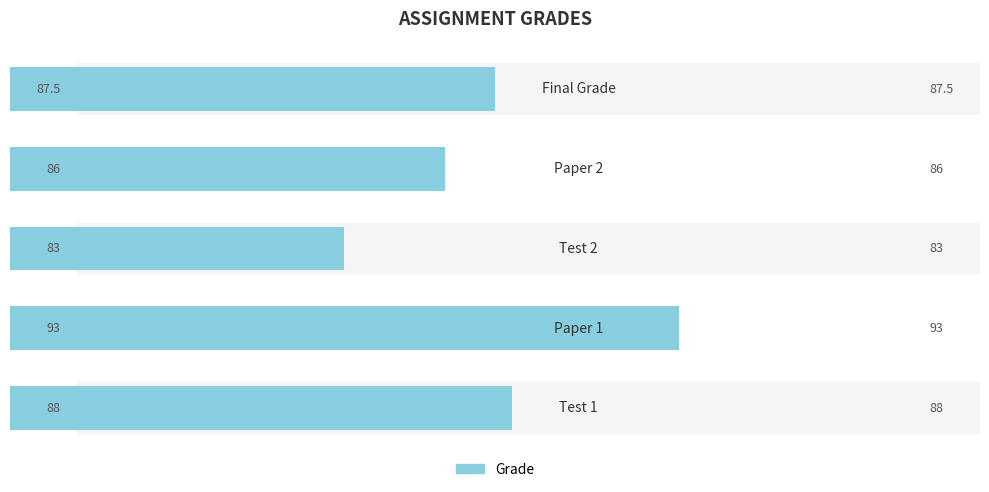

What is the difference between the second highest and second lowest values?

2.0